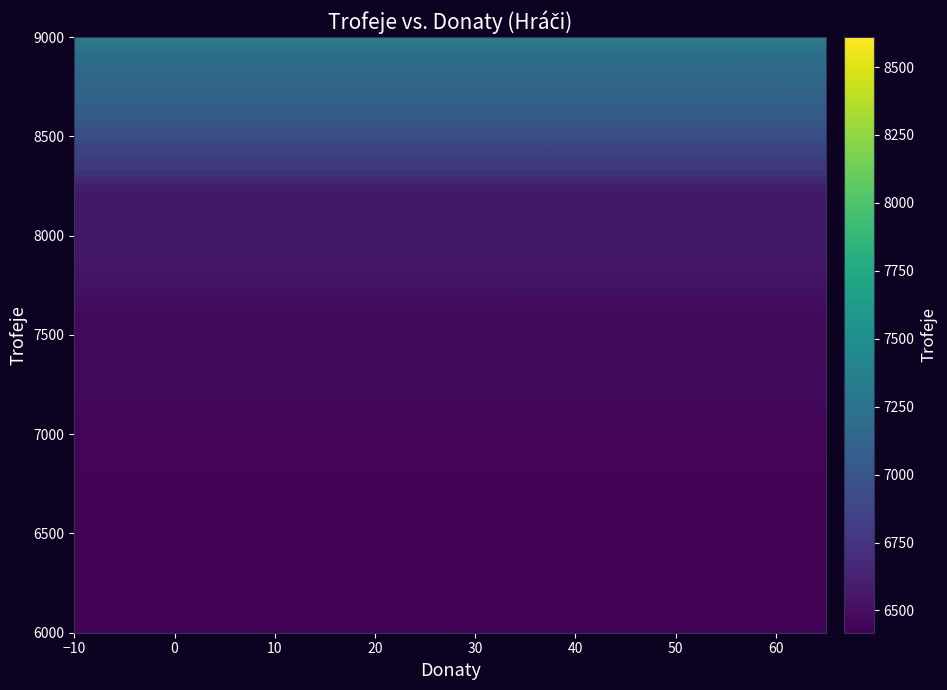

What Y value in the scatter plot is closest to 7514?

7561